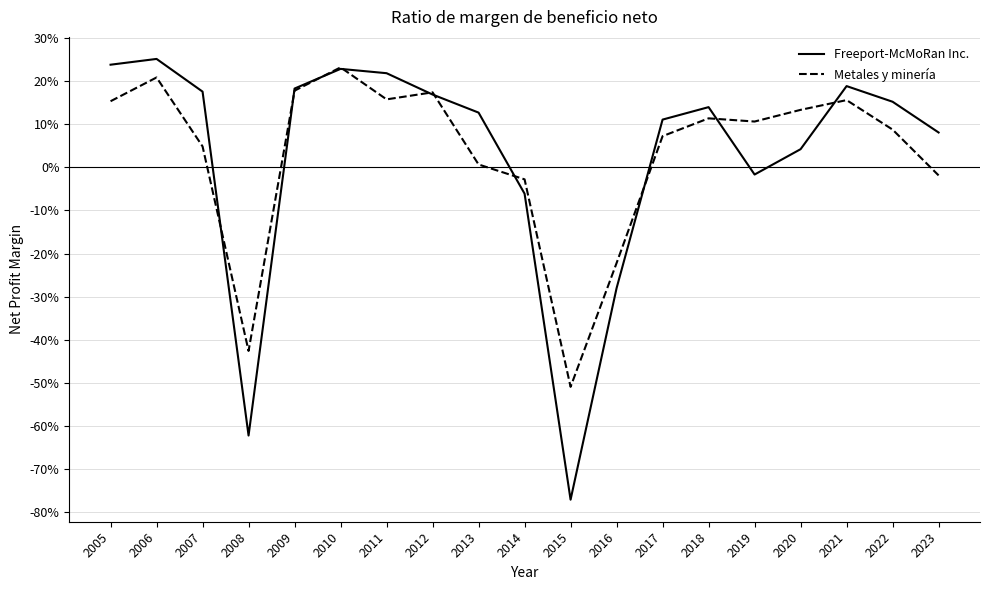

At which label does Freeport-McMoRan Inc. first exceed 0?

2005